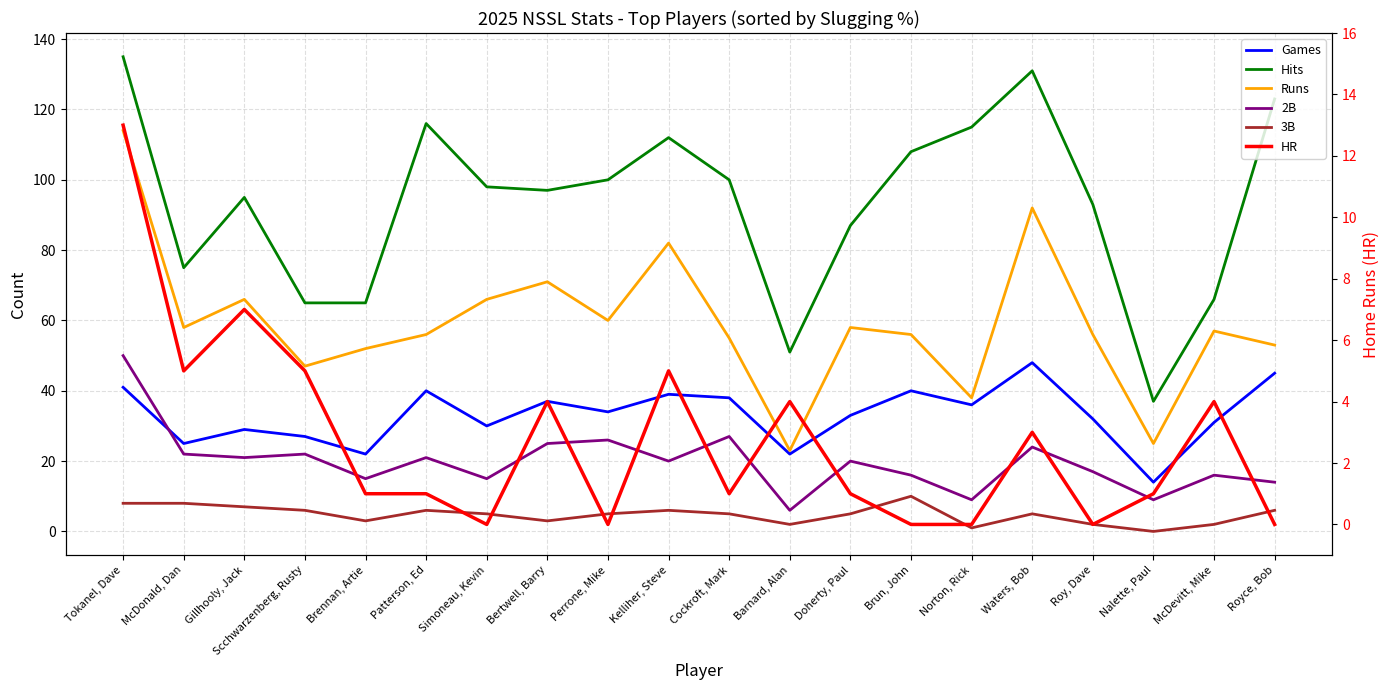

Reading left to right, transcribe all the data shown in this chart.

Games: Tokanel, Dave=41	McDonald, Dan=25	Gillhooly, Jack=29	Scchwarzenberg, Rusty=27	Brennan, Artie=22	Patterson, Ed=40	Simoneau, Kevin=30	Bertwell, Barry=37	Perrone, Mike=34	Kelliher, Steve=39	Cockroft, Mark=38	Barnard, Alan=22	Doherty, Paul=33	Brun, John=40	Norton, Rick=36	Waters, Bob=48	Roy, Dave=32	Nalette, Paul=14	McDevitt, Mike=31	Royce, Bob=45
Hits: Tokanel, Dave=135	McDonald, Dan=75	Gillhooly, Jack=95	Scchwarzenberg, Rusty=65	Brennan, Artie=65	Patterson, Ed=116	Simoneau, Kevin=98	Bertwell, Barry=97	Perrone, Mike=100	Kelliher, Steve=112	Cockroft, Mark=100	Barnard, Alan=51	Doherty, Paul=87	Brun, John=108	Norton, Rick=115	Waters, Bob=131	Roy, Dave=93	Nalette, Paul=37	McDevitt, Mike=66	Royce, Bob=123
Runs: Tokanel, Dave=114	McDonald, Dan=58	Gillhooly, Jack=66	Scchwarzenberg, Rusty=47	Brennan, Artie=52	Patterson, Ed=56	Simoneau, Kevin=66	Bertwell, Barry=71	Perrone, Mike=60	Kelliher, Steve=82	Cockroft, Mark=55	Barnard, Alan=23	Doherty, Paul=58	Brun, John=56	Norton, Rick=38	Waters, Bob=92	Roy, Dave=56	Nalette, Paul=25	McDevitt, Mike=57	Royce, Bob=53
2B: Tokanel, Dave=50	McDonald, Dan=22	Gillhooly, Jack=21	Scchwarzenberg, Rusty=22	Brennan, Artie=15	Patterson, Ed=21	Simoneau, Kevin=15	Bertwell, Barry=25	Perrone, Mike=26	Kelliher, Steve=20	Cockroft, Mark=27	Barnard, Alan=6	Doherty, Paul=20	Brun, John=16	Norton, Rick=9	Waters, Bob=24	Roy, Dave=17	Nalette, Paul=9	McDevitt, Mike=16	Royce, Bob=14
3B: Tokanel, Dave=8	McDonald, Dan=8	Gillhooly, Jack=7	Scchwarzenberg, Rusty=6	Brennan, Artie=3	Patterson, Ed=6	Simoneau, Kevin=5	Bertwell, Barry=3	Perrone, Mike=5	Kelliher, Steve=6	Cockroft, Mark=5	Barnard, Alan=2	Doherty, Paul=5	Brun, John=10	Norton, Rick=1	Waters, Bob=5	Roy, Dave=2	Nalette, Paul=0	McDevitt, Mike=2	Royce, Bob=6
HR: Tokanel, Dave=13	McDonald, Dan=5	Gillhooly, Jack=7	Scchwarzenberg, Rusty=5	Brennan, Artie=1	Patterson, Ed=1	Simoneau, Kevin=0	Bertwell, Barry=4	Perrone, Mike=0	Kelliher, Steve=5	Cockroft, Mark=1	Barnard, Alan=4	Doherty, Paul=1	Brun, John=0	Norton, Rick=0	Waters, Bob=3	Roy, Dave=0	Nalette, Paul=1	McDevitt, Mike=4	Royce, Bob=0